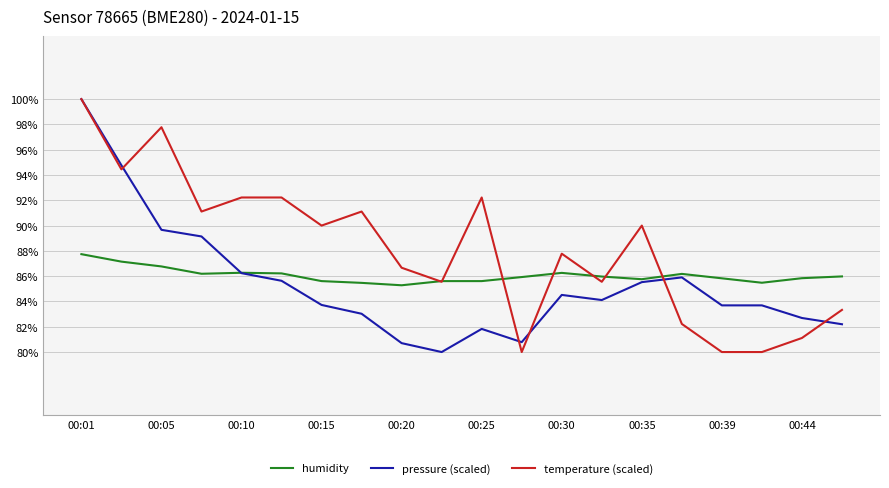

What is the maximum value shown in the chart?

100.0